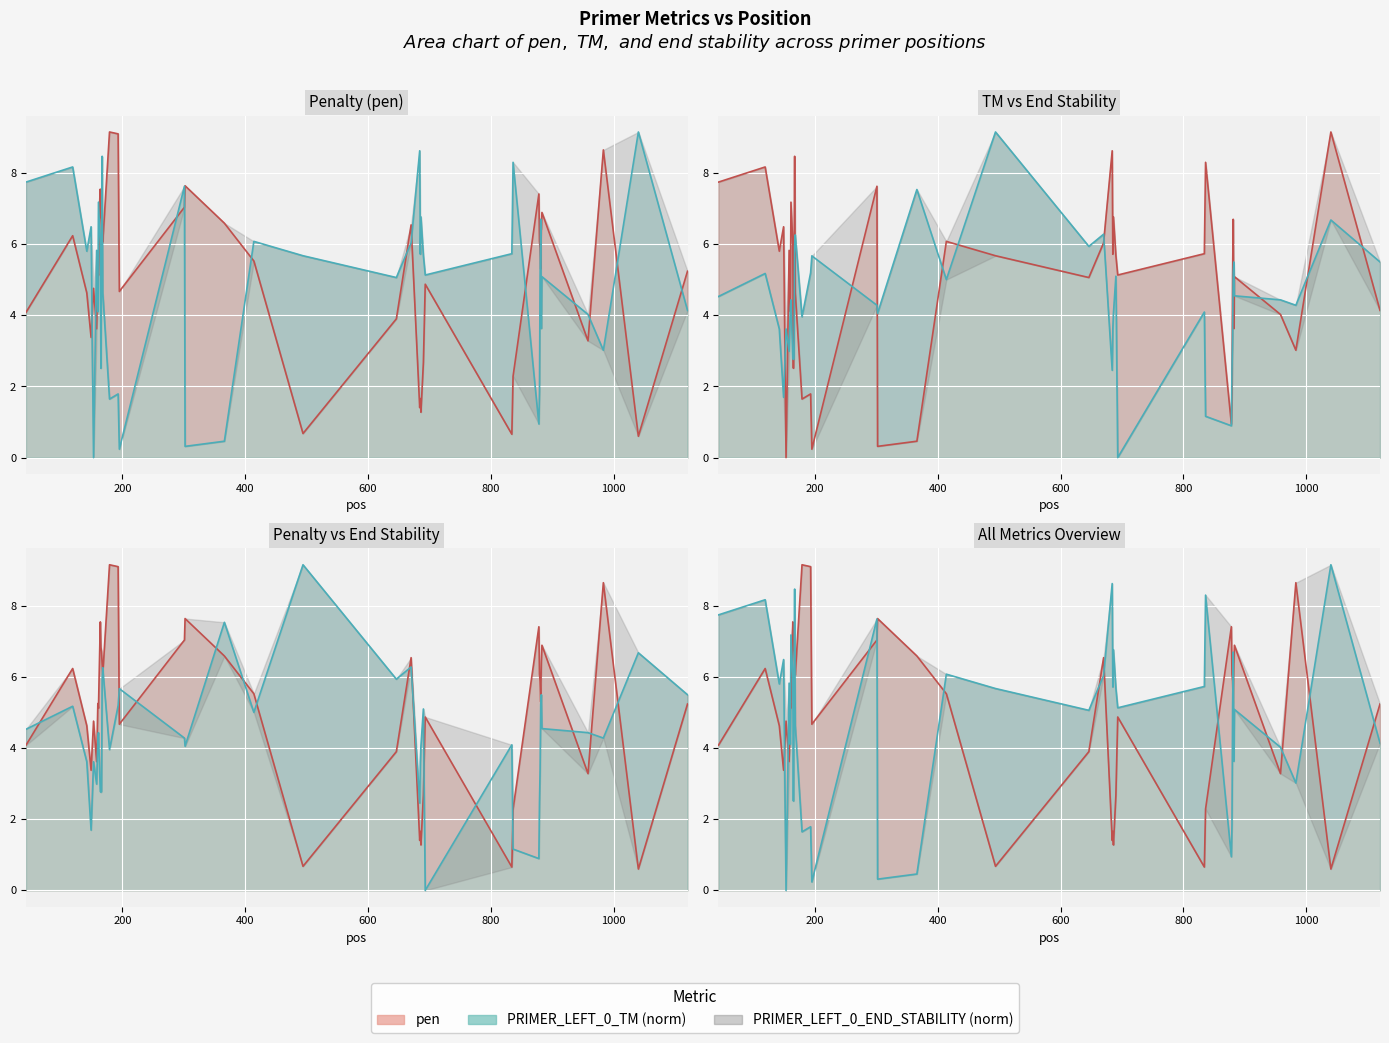

Between 179 and 685, which series saw the biggest shift?

pen